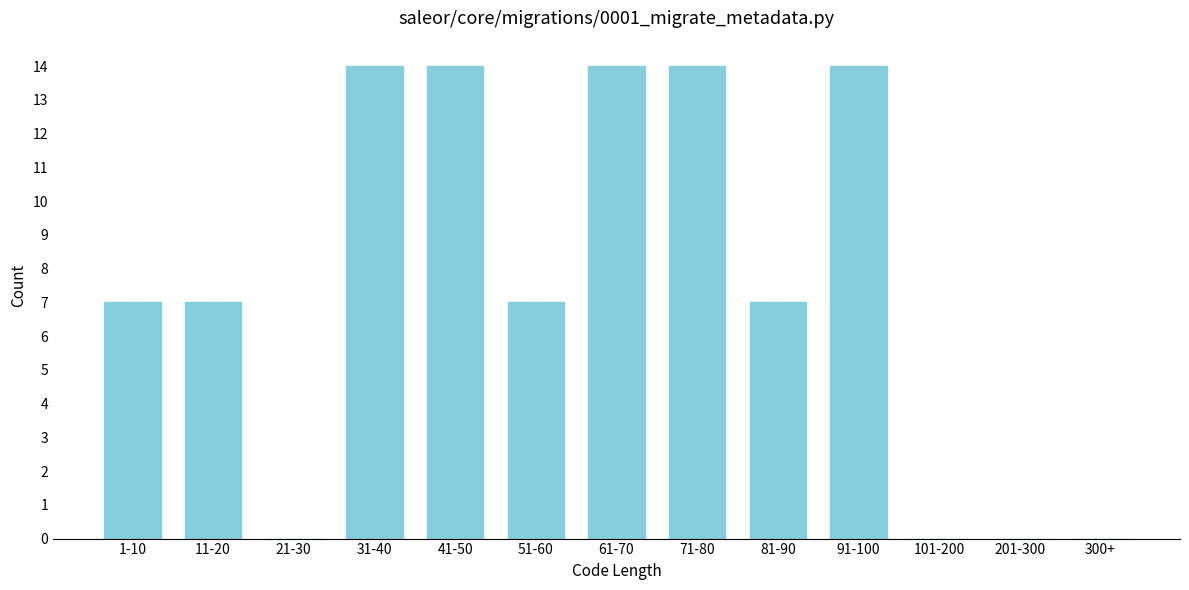

Reading right to left, extract all data points from this chart.

300+=0	201-300=0	101-200=0	91-100=14	81-90=7	71-80=14	61-70=14	51-60=7	41-50=14	31-40=14	21-30=0	11-20=7	1-10=7